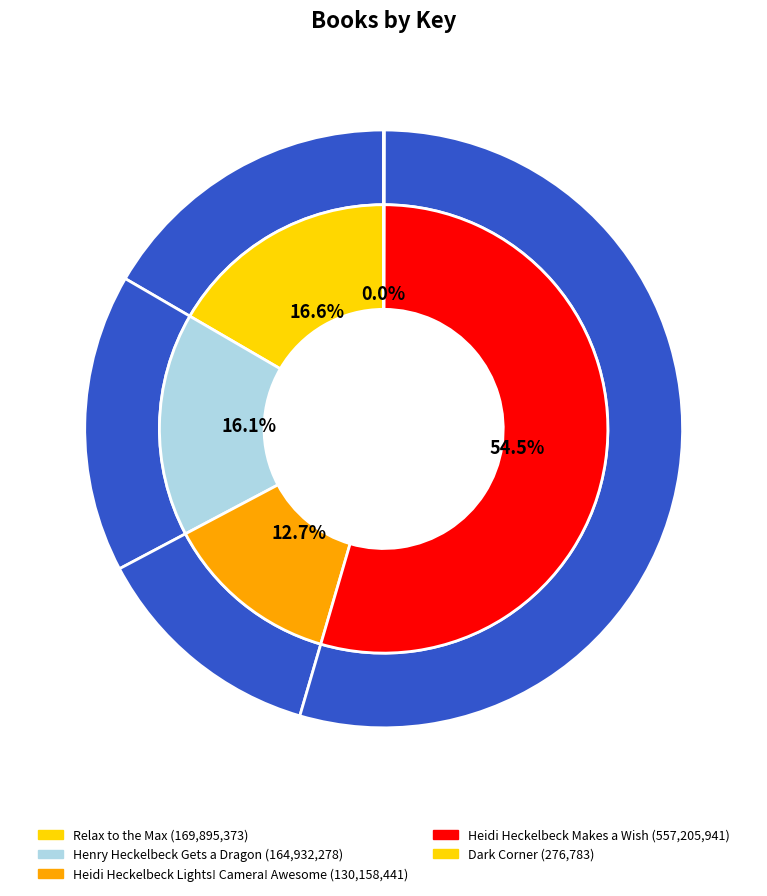

What percentage is the Relax to the Max slice, to the nearest percent?

17%